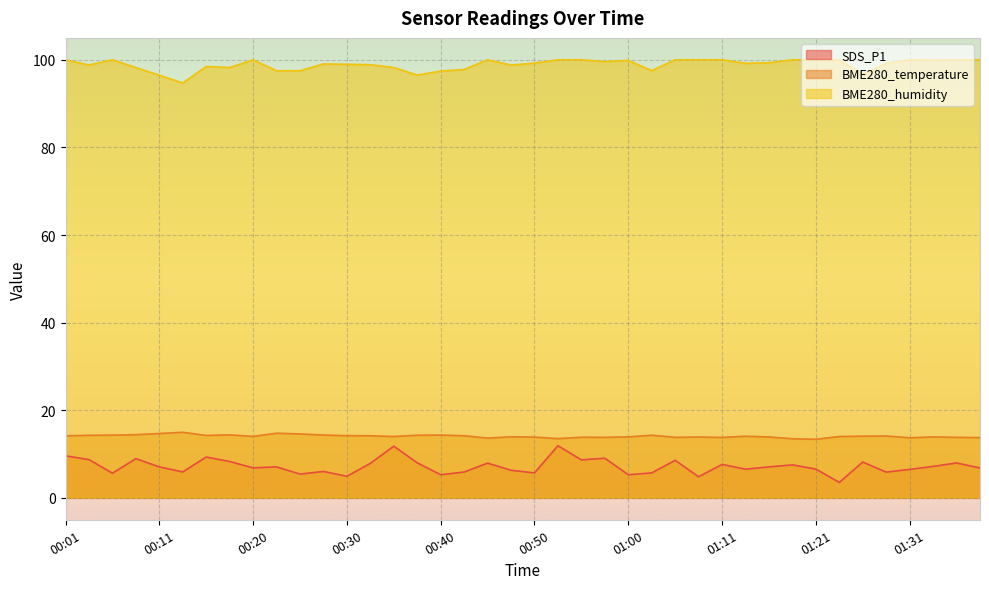

What are all the series names shown in the legend?

SDS_P1, BME280_temperature, BME280_humidity